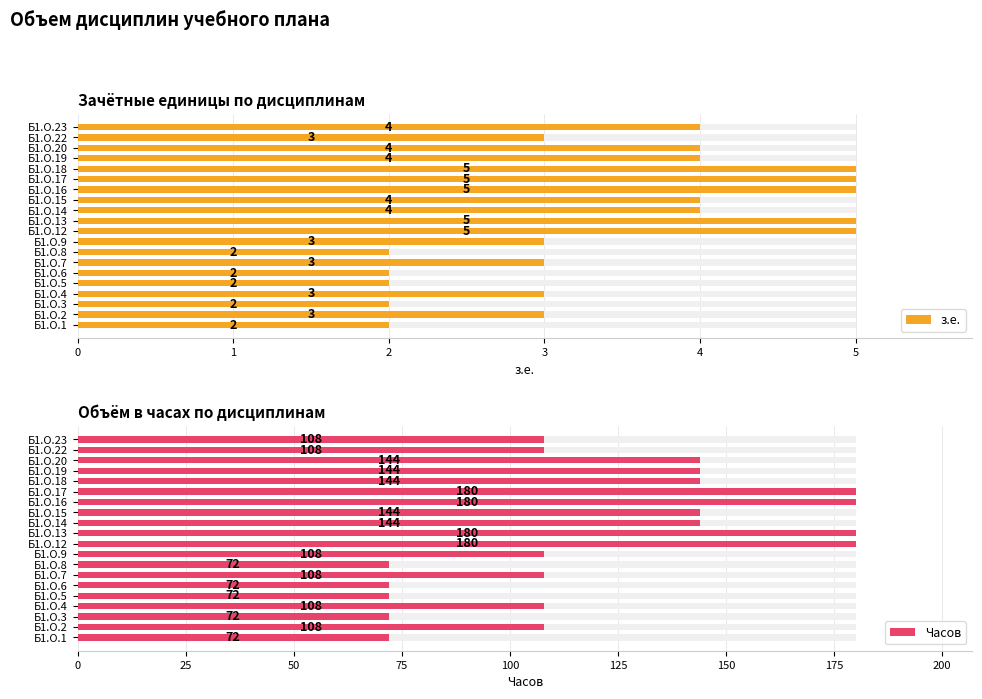

Between Б1.О.7 and Б1.О.4, which is larger?

Б1.О.7